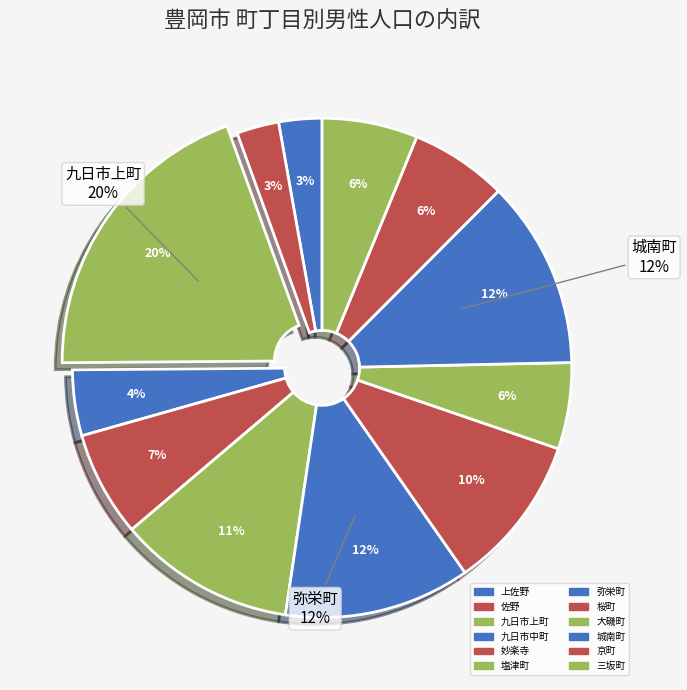

To the nearest percent, what is the difference between the largest and smallest slice percentages?

17%